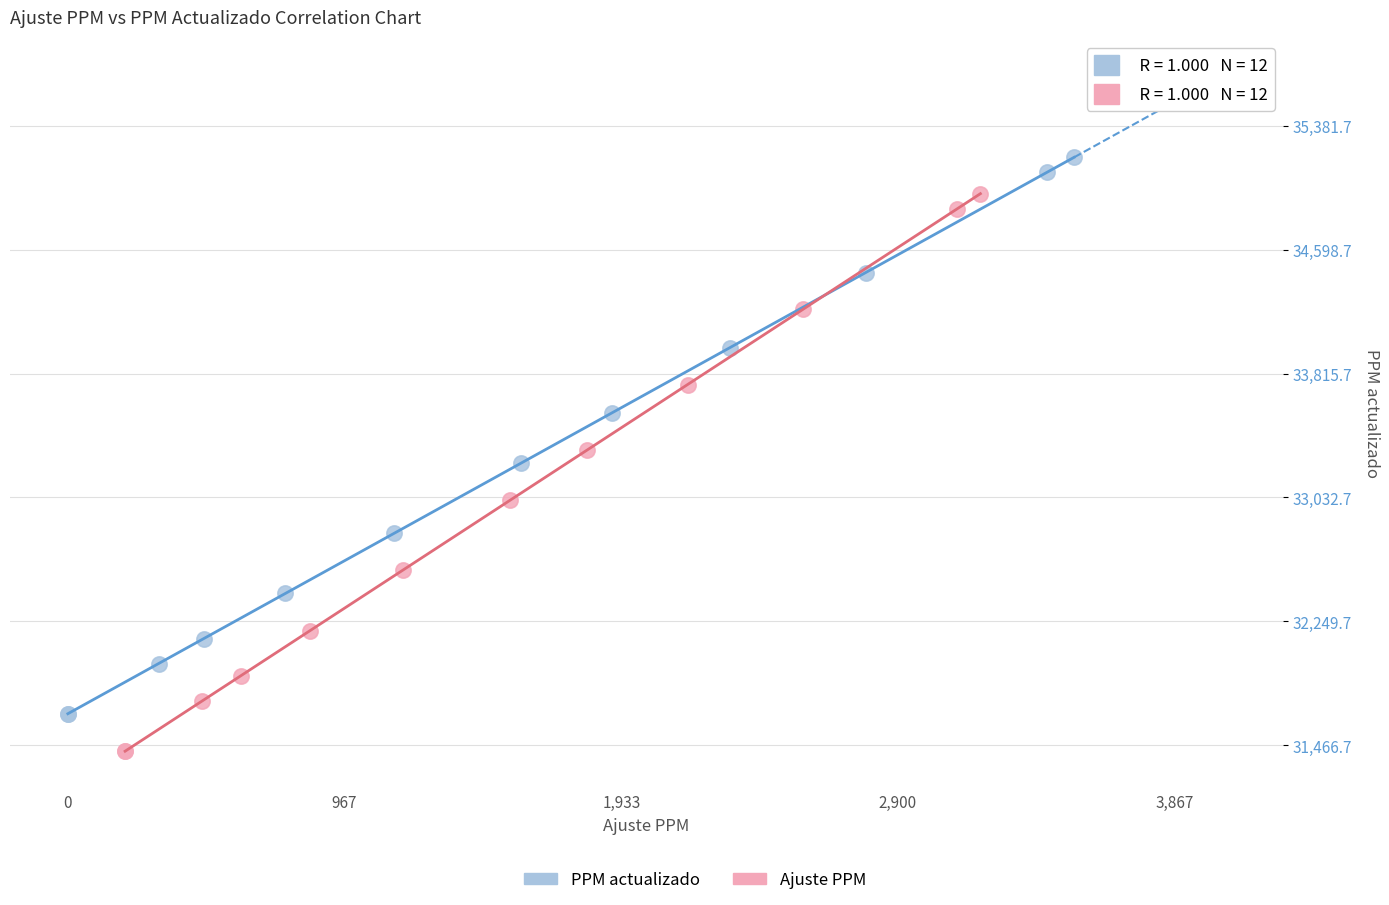

Which series has the largest Y range (max minus min)?

Ajuste PPM